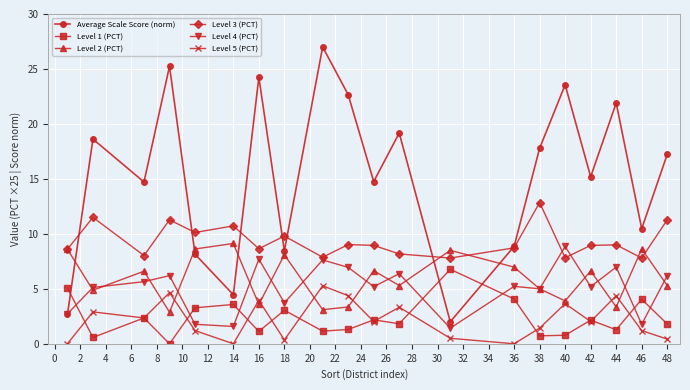

What is the value of the Level 3 (PCT) point at the 8th from the left?

9.8